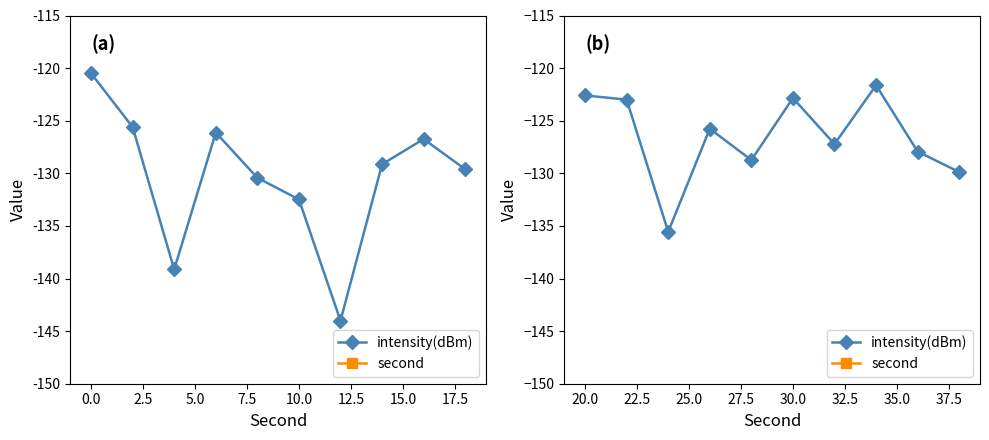

True or false: second and intensity(dBm) cross at least once.

False